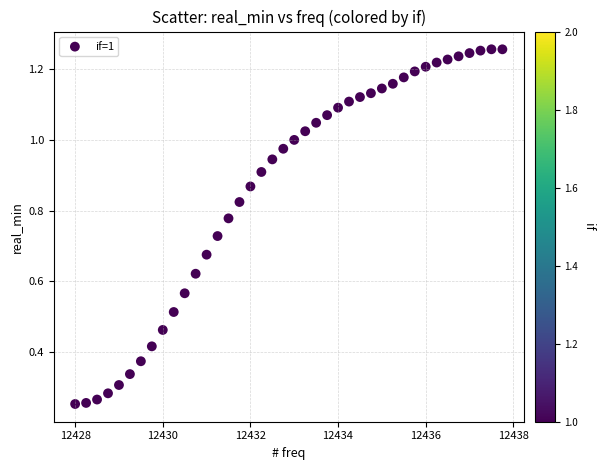

What is the range of X values (max minus min)?

9.8